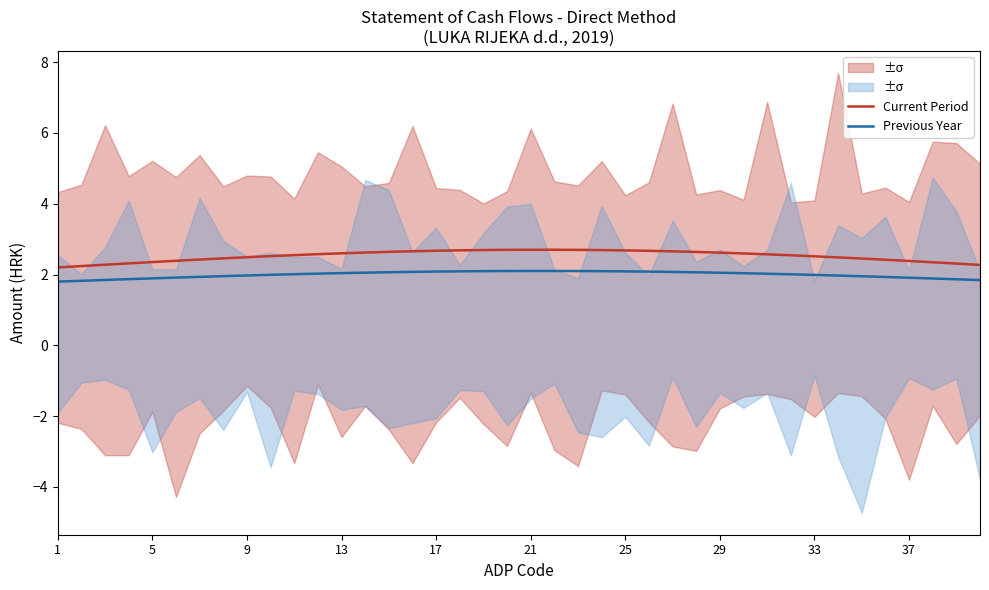

The Previous Year series shows 2.0 at 33. True or false?

True